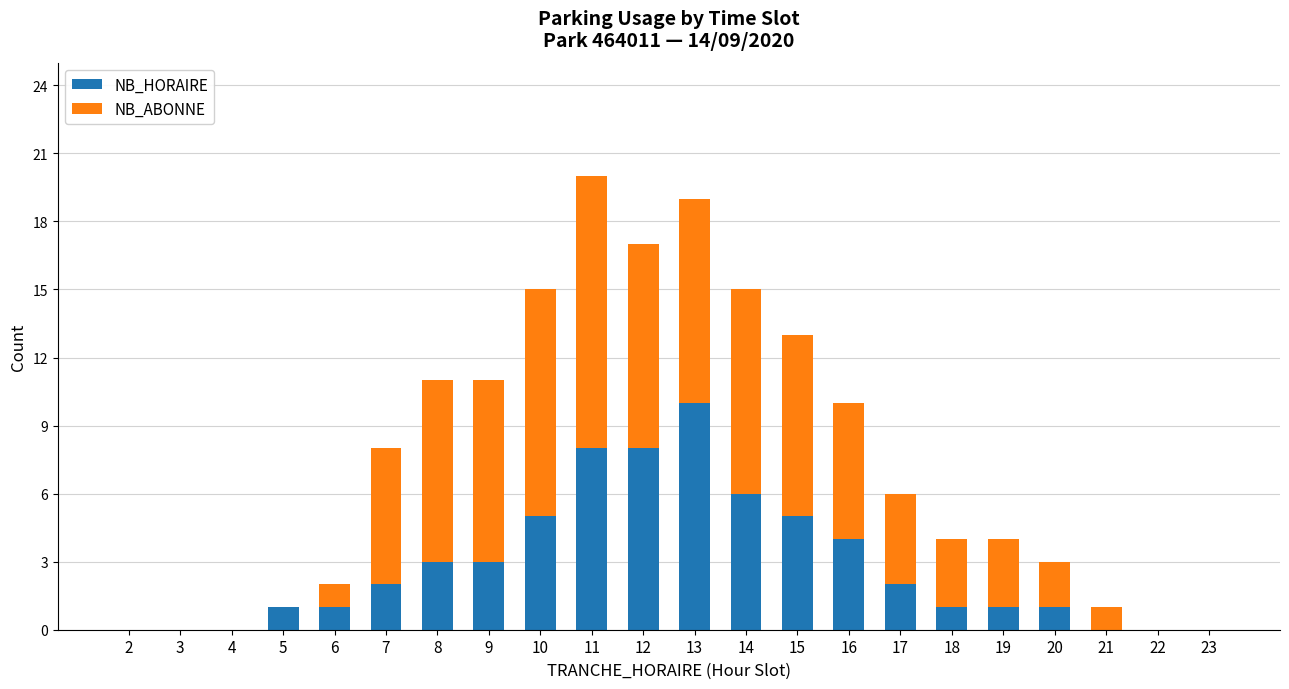

What is the highest value of the NB_HORAIRE series?

10